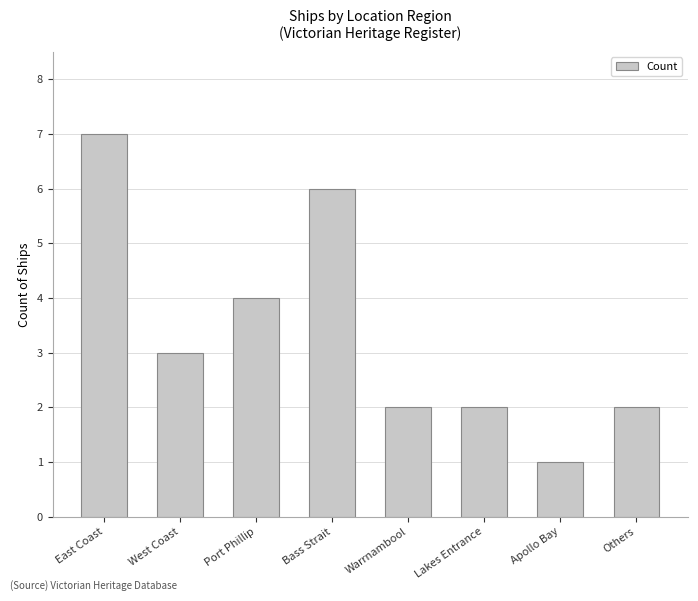

At which label is the value closest to 4?

Port Phillip